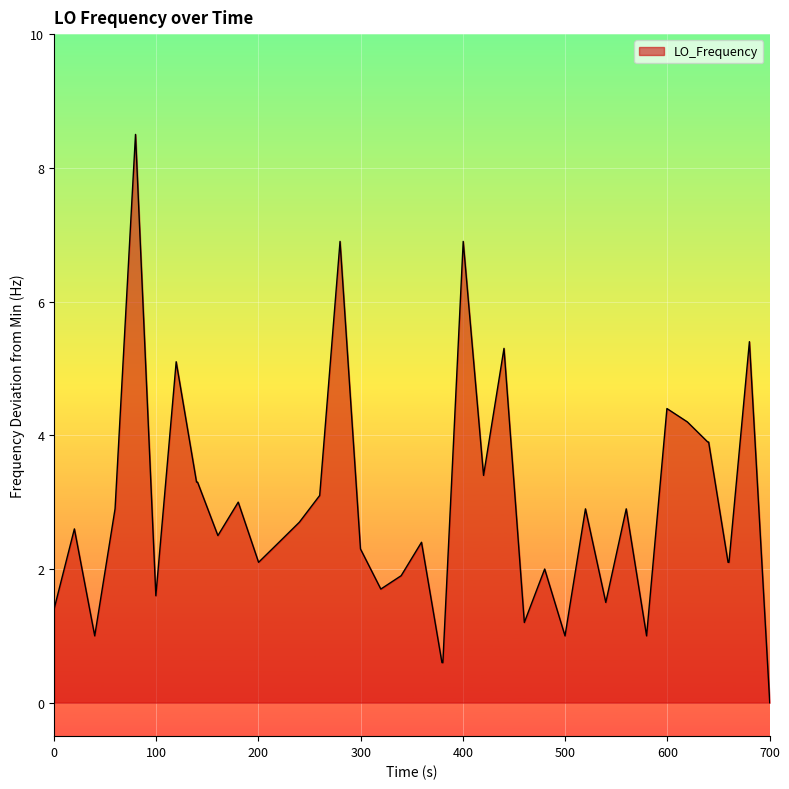

What is the greatest value displayed?

8.5